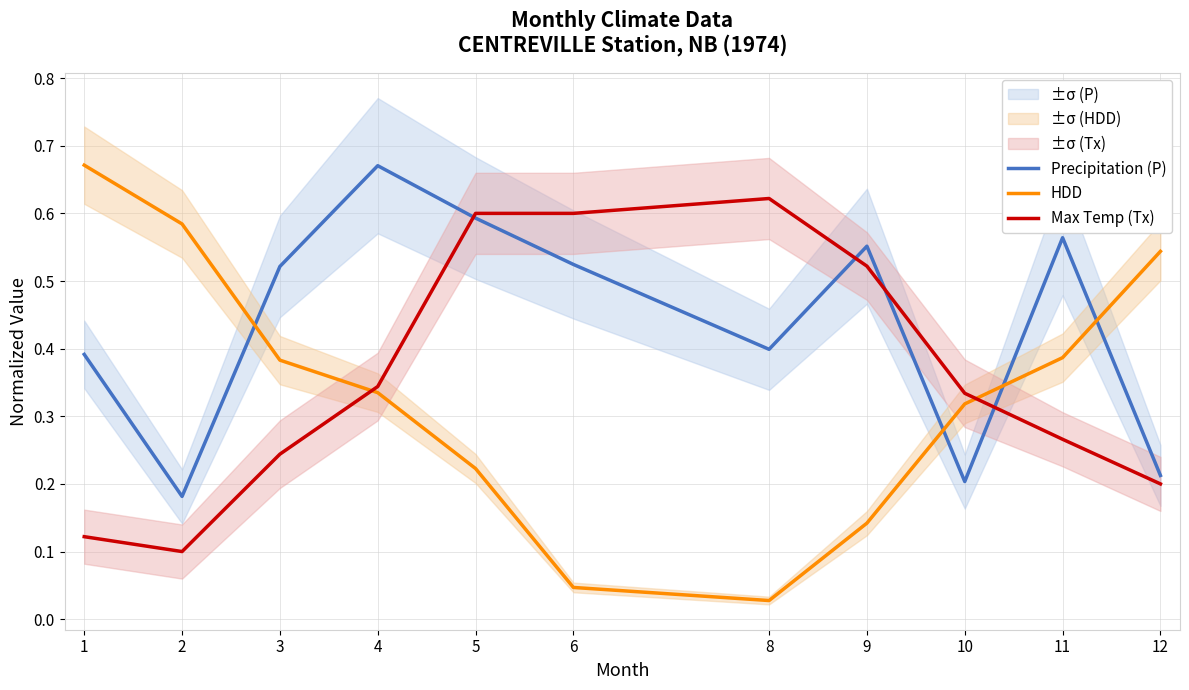

Which category has the highest value in the Max Temp (Tx) series?

8